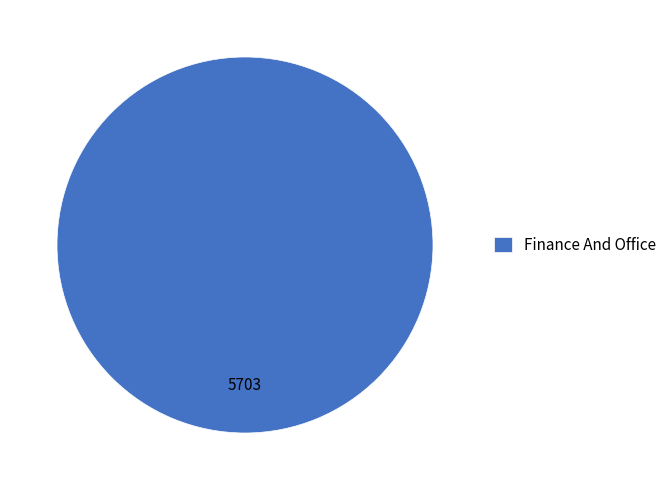

Rank the categories by value from lowest to highest.

Finance And Office